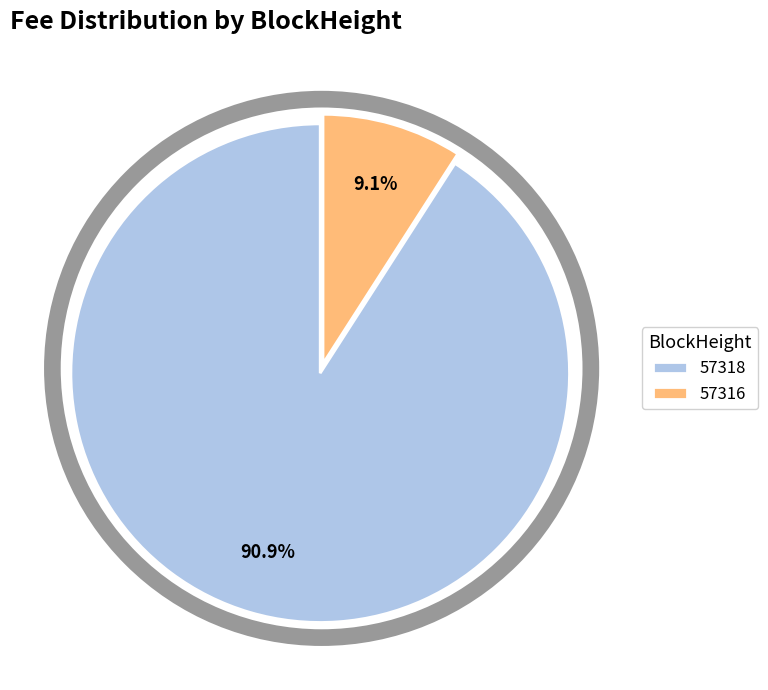

What is the total percentage of 57318 and 57316?

100.0%